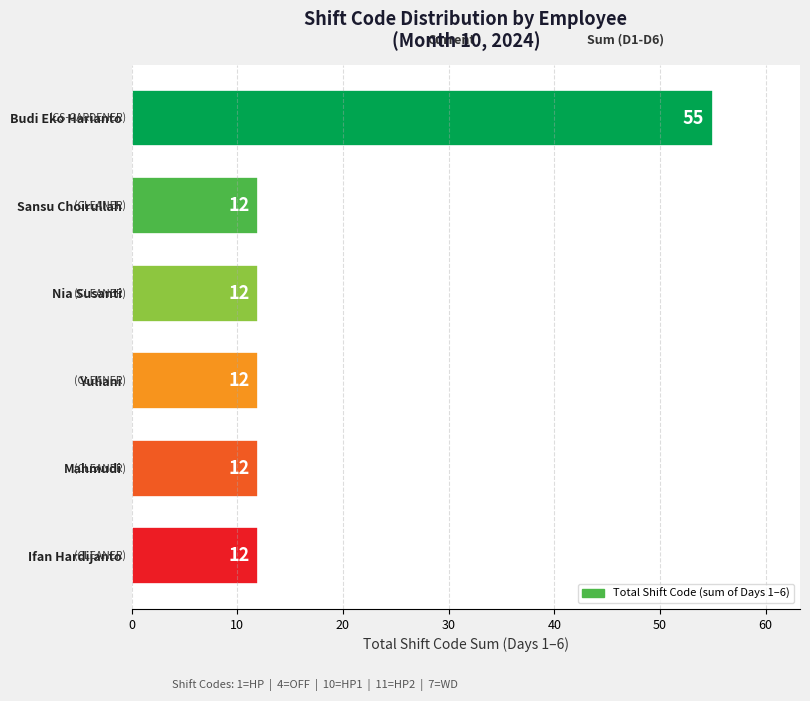

What is the sum of all values?

115